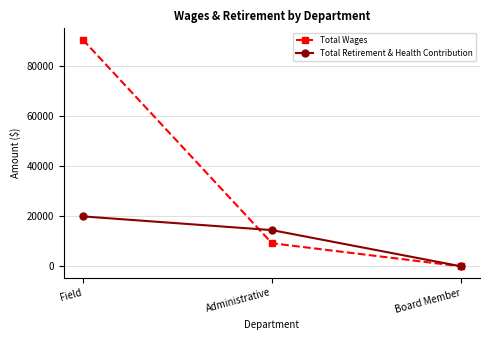

Which series has the largest range (max minus min)?

Total Wages